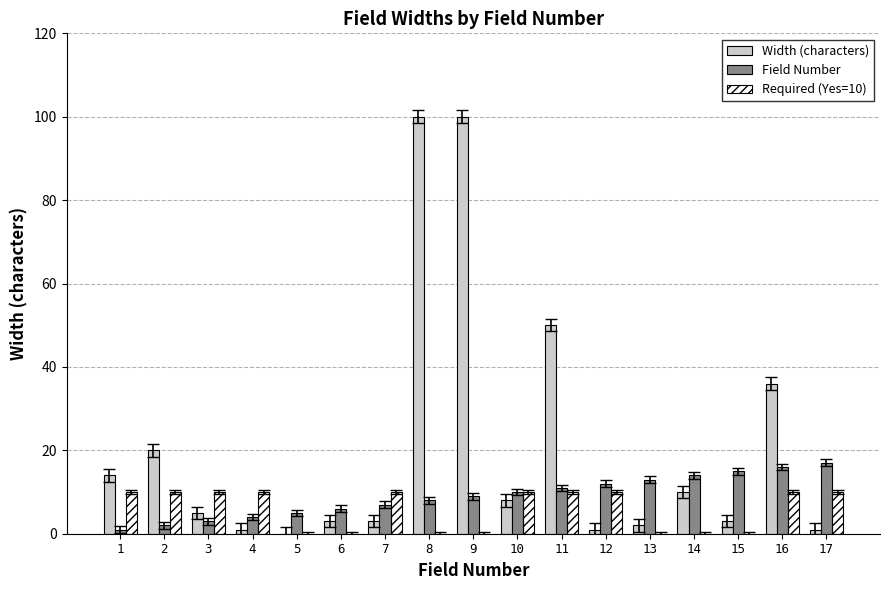

Reading right to left, transcribe all the data shown in this chart.

Width (characters): 1	36	3	10	2	1	50	8	100	100	3	3	0	1	5	20	14
Field Number: 17	16	15	14	13	12	11	10	9	8	7	6	5	4	3	2	1
Required (Yes=10): 10	10	0	0	0	10	10	10	0	0	10	0	0	10	10	10	10